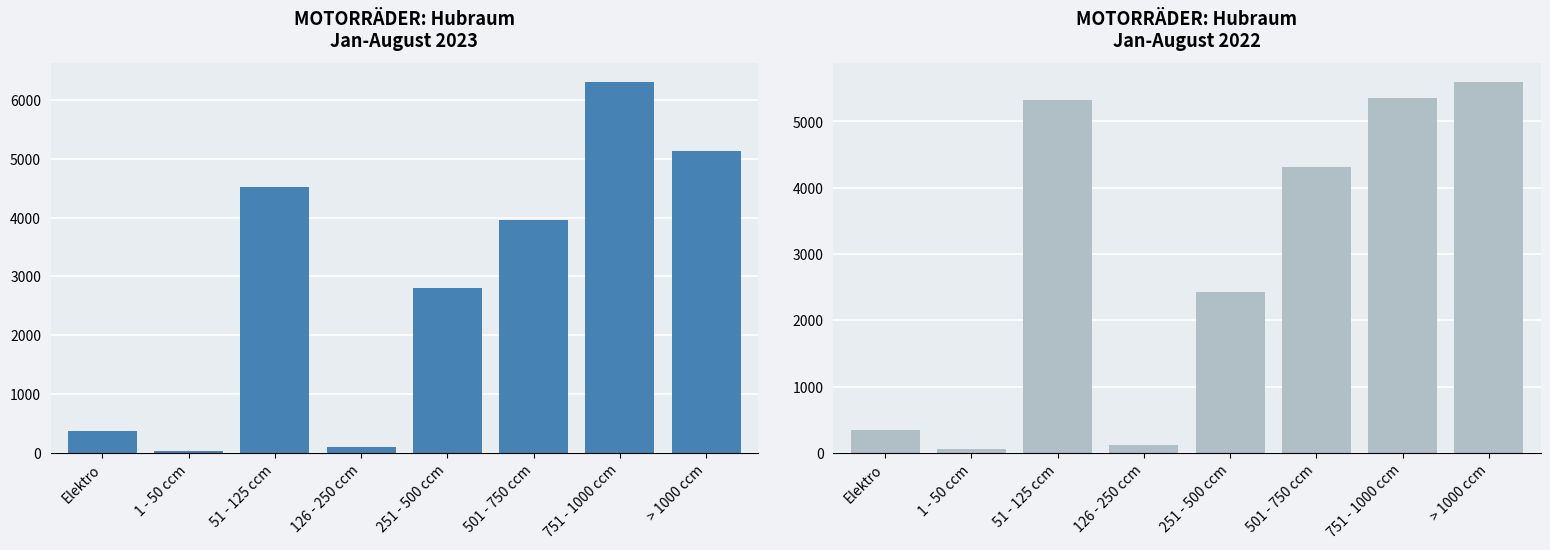

Is it true that Jan-Aug 2022 equals 5600 at > 1000 ccm?

True